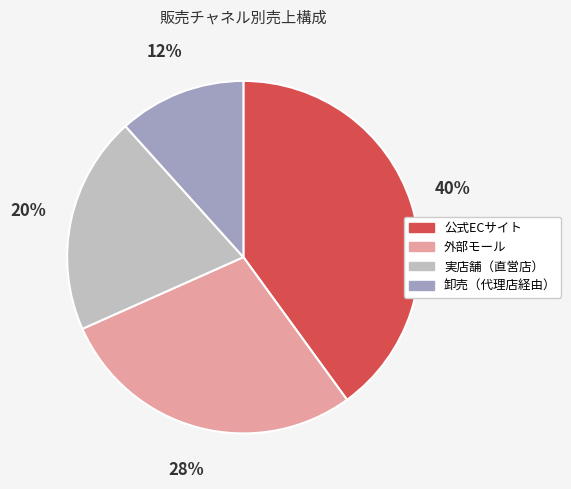

Is there a majority slice in this chart?

No